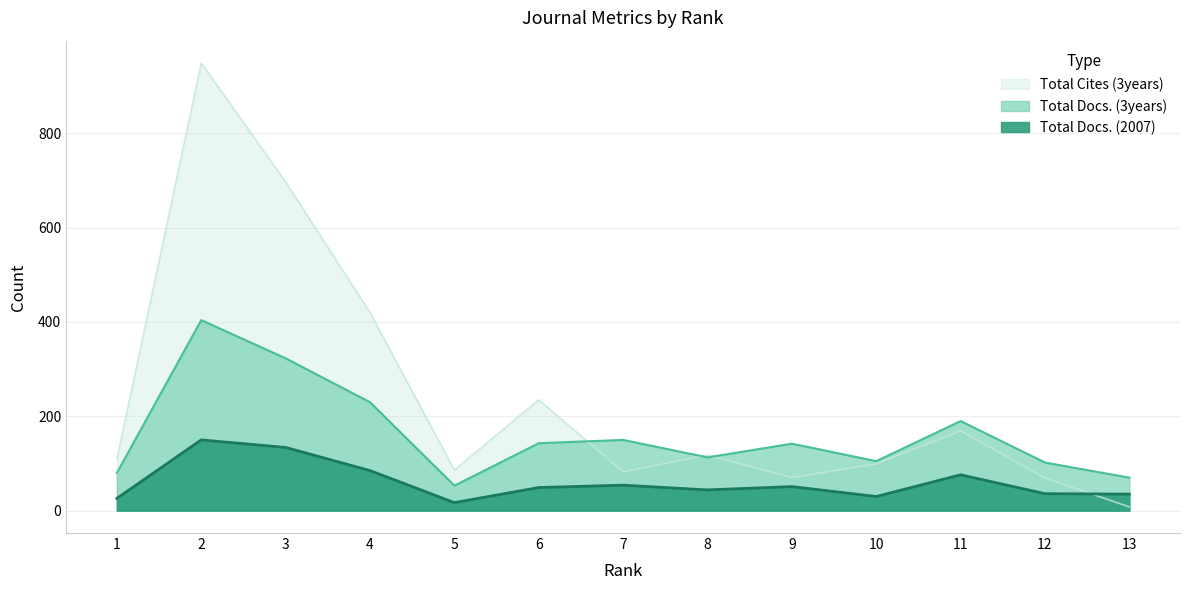

Rank the categories by Total Docs. (3years) value from highest to lowest.

2, 3, 4, 11, 7, 6, 9, 8, 10, 12, 1, 13, 5